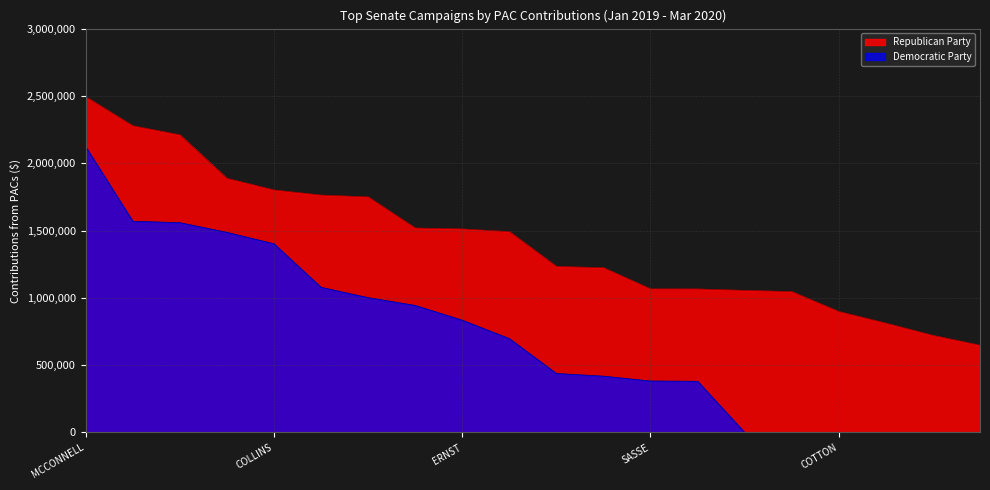

At which label does Democratic Party first exceed 697475?

MCCONNELL